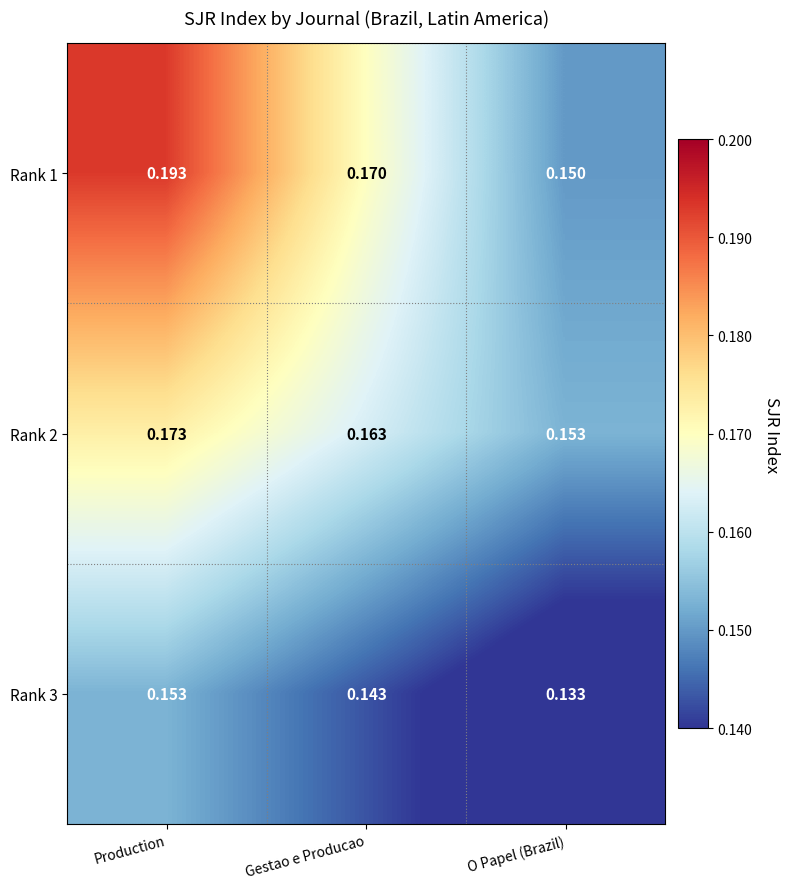

Where is Rank 2 nearest to the value 0?

O Papel (Brazil)